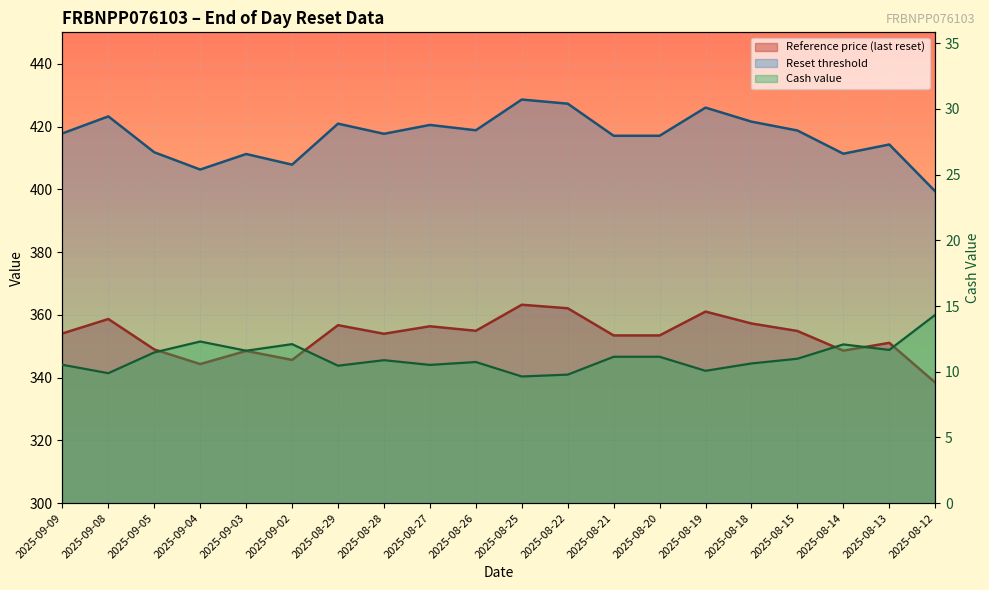

True or false: Reference price (last reset) and Cash value cross at least once.

False